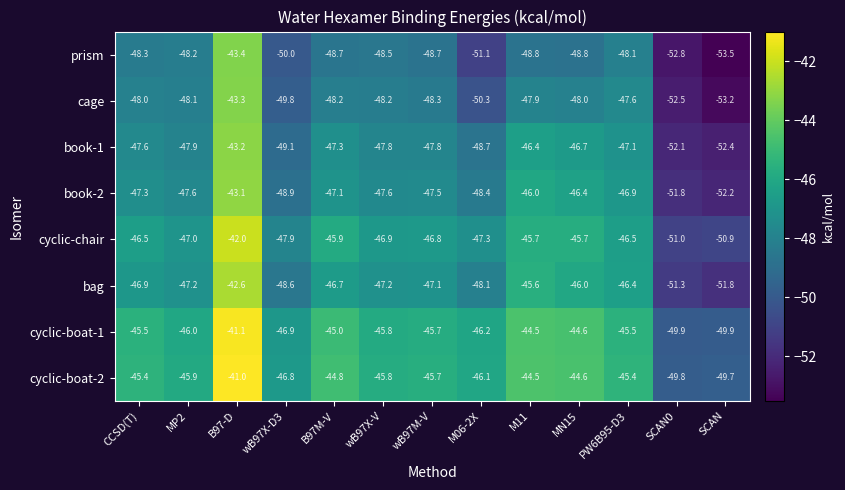

At which category is the sum across all series the highest?

B97-D